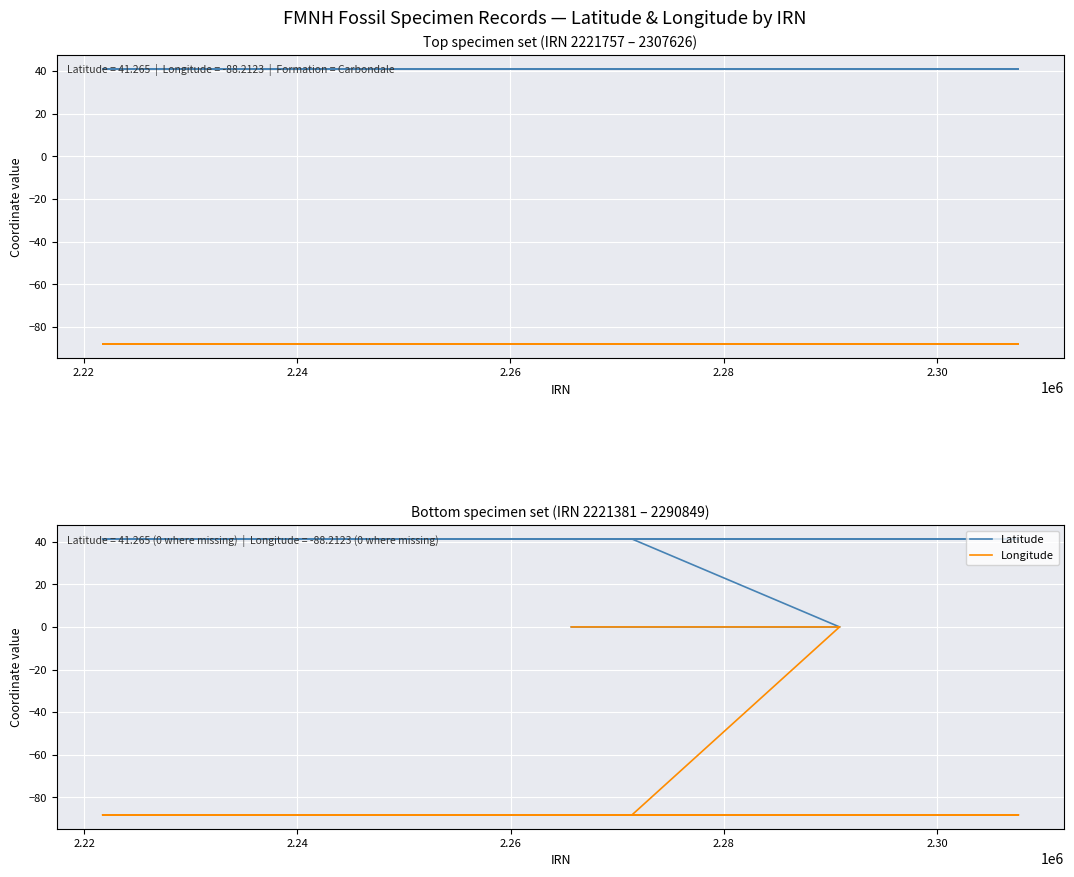

Is it true that Longitude equals -156.8 at 10?

False